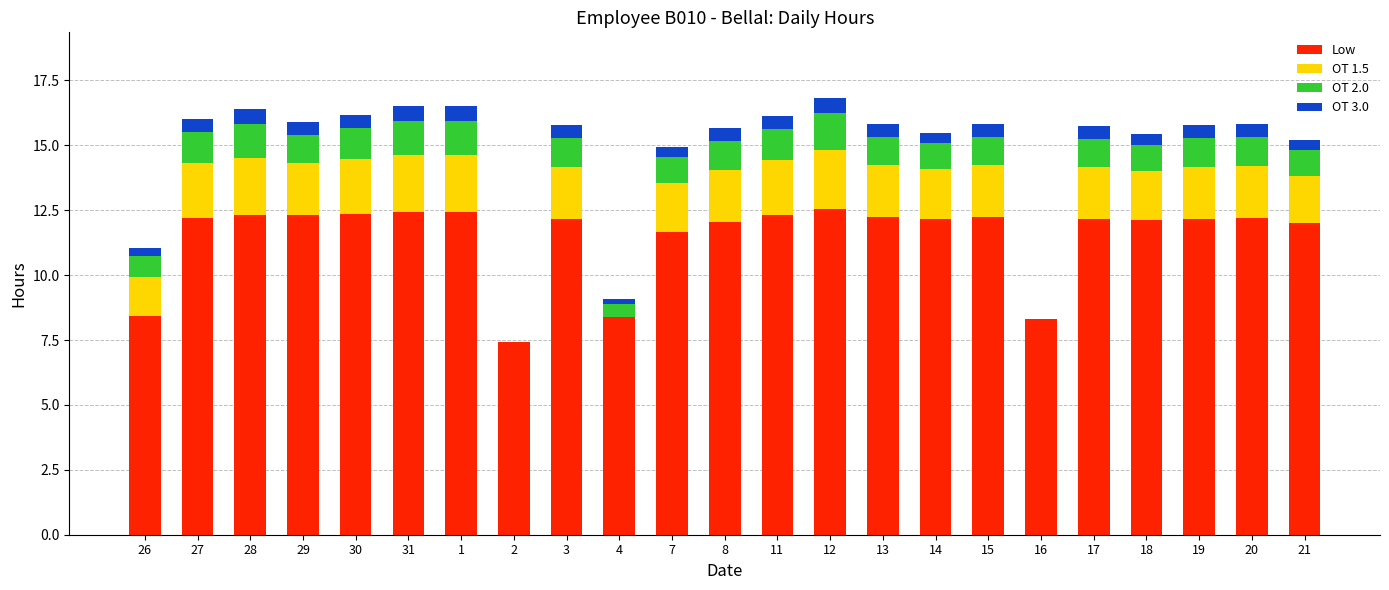

The Low series shows 17.6 at 21. True or false?

False